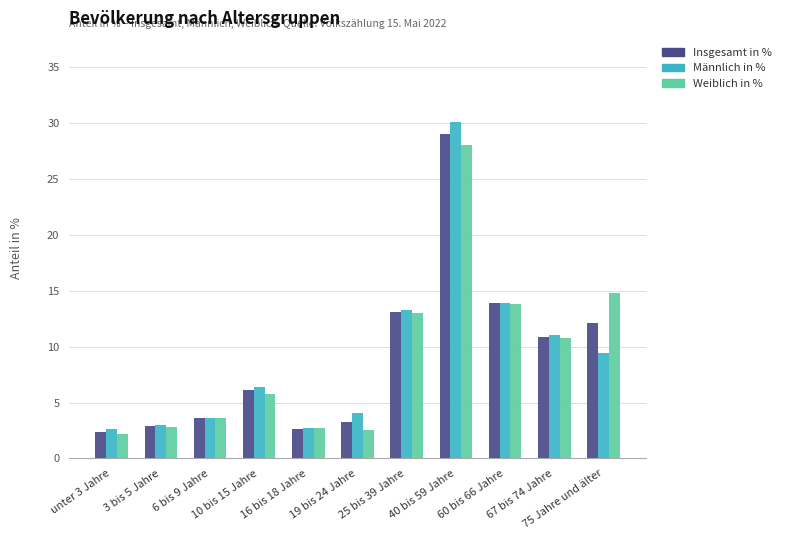

What is the minimum value for Weiblich in %?

2.2